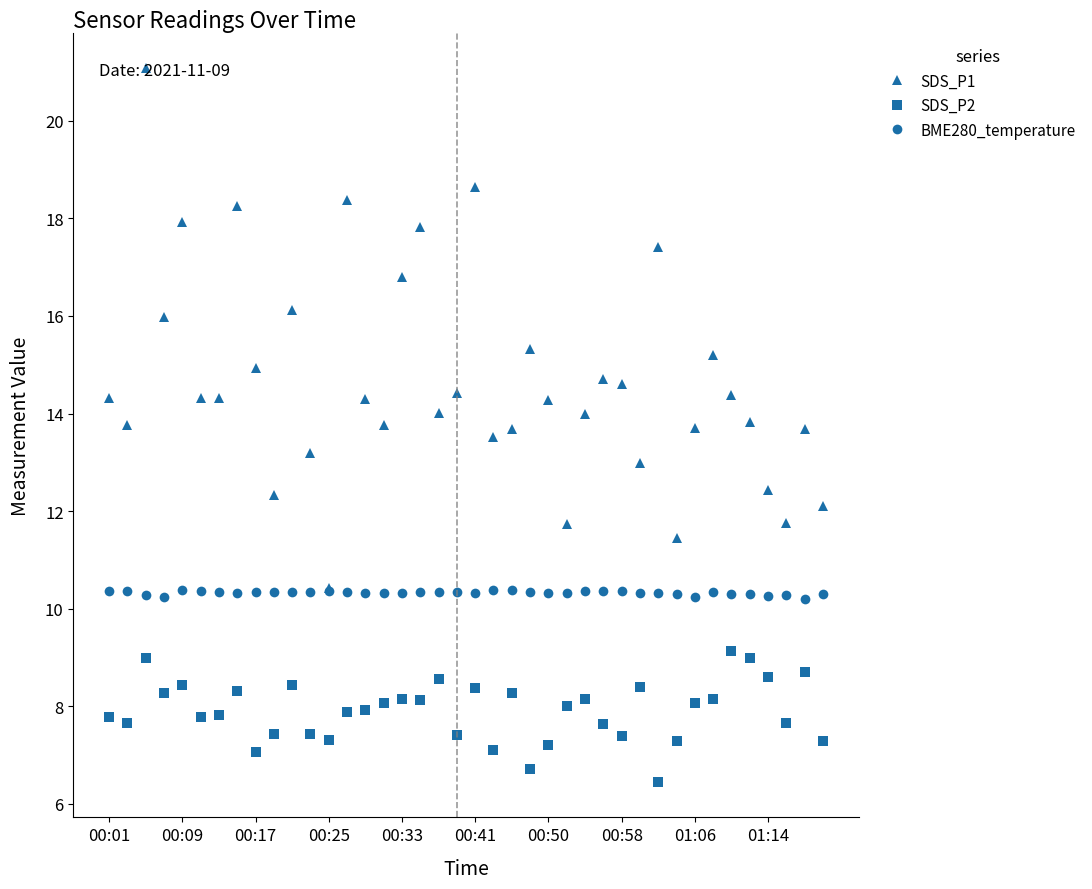

What is the maximum value for SDS_P1?

21.1